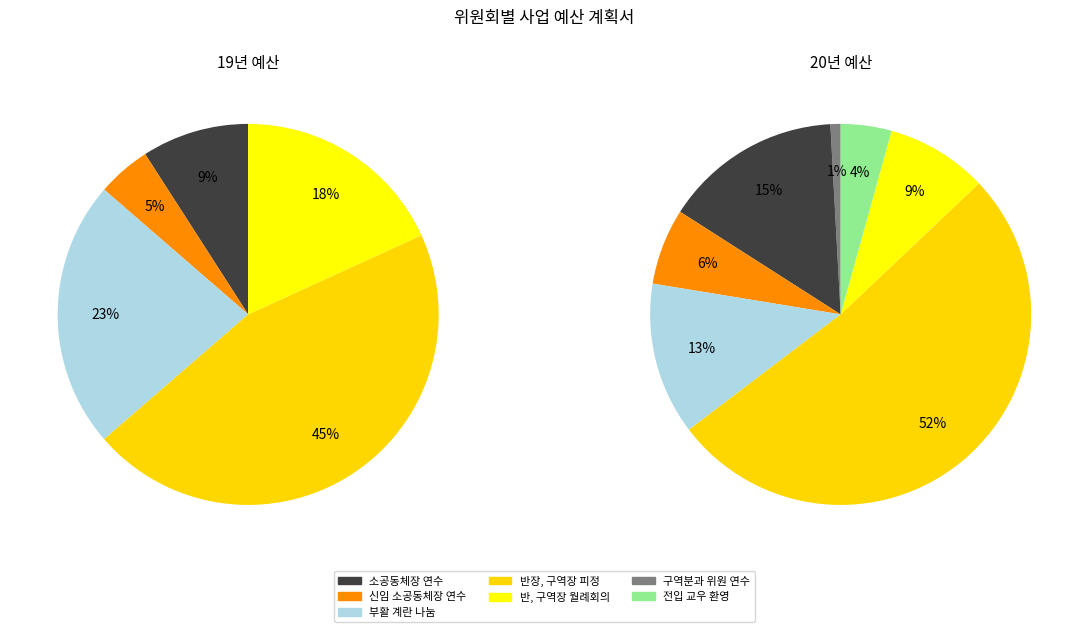

Rank the series at 전입 교우 환영 from highest to lowest value.

20년 예산, 19년 예산